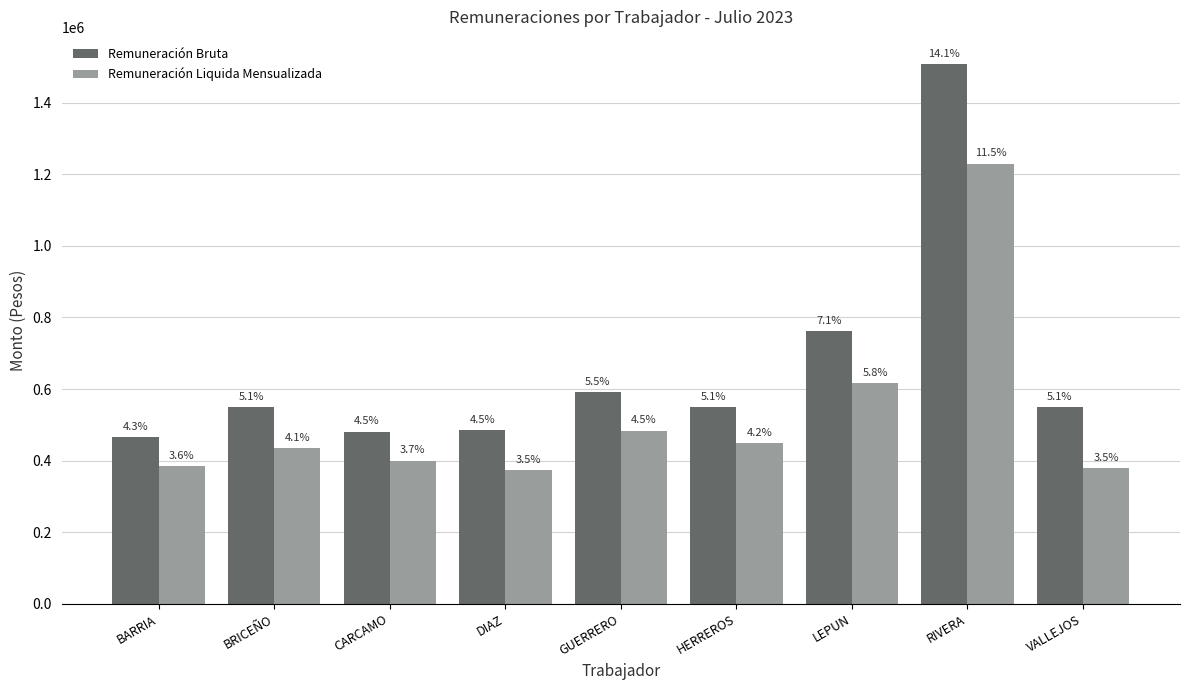

The value of Remuneración Bruta at RIVERA is 2125601. True or false?

False